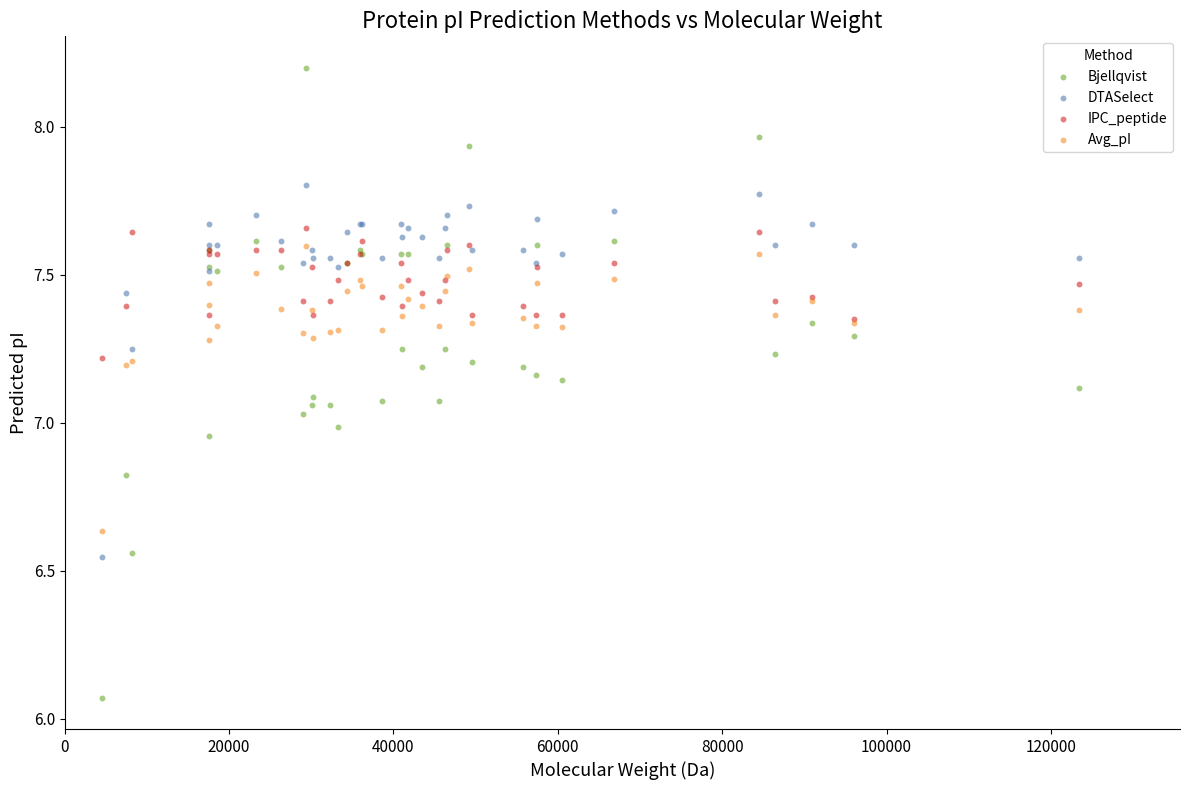

Which series has the widest spread of Y values?

Bjellqvist